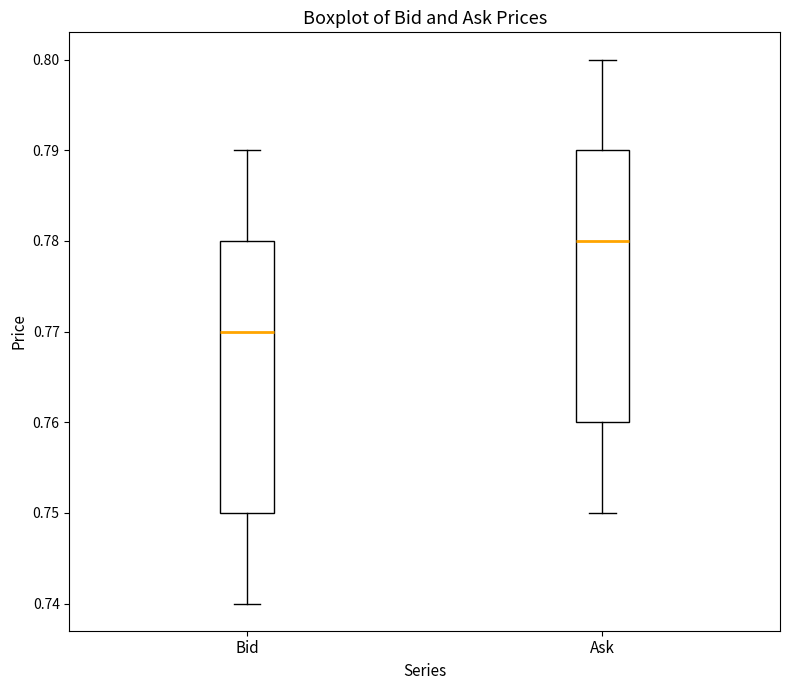

Reading left to right, transcribe this box plot: for each box, give where its median line is, the range the box spans, and where its two whiskers end, as read against the y-axis. The values are not printed on the chart, so give them approximately, as read against the axis.

Bid: median 0.77, box 0.75 to 0.78, whiskers 0.74 to 0.79
Ask: median 0.78, box 0.76 to 0.79, whiskers 0.75 to 0.80